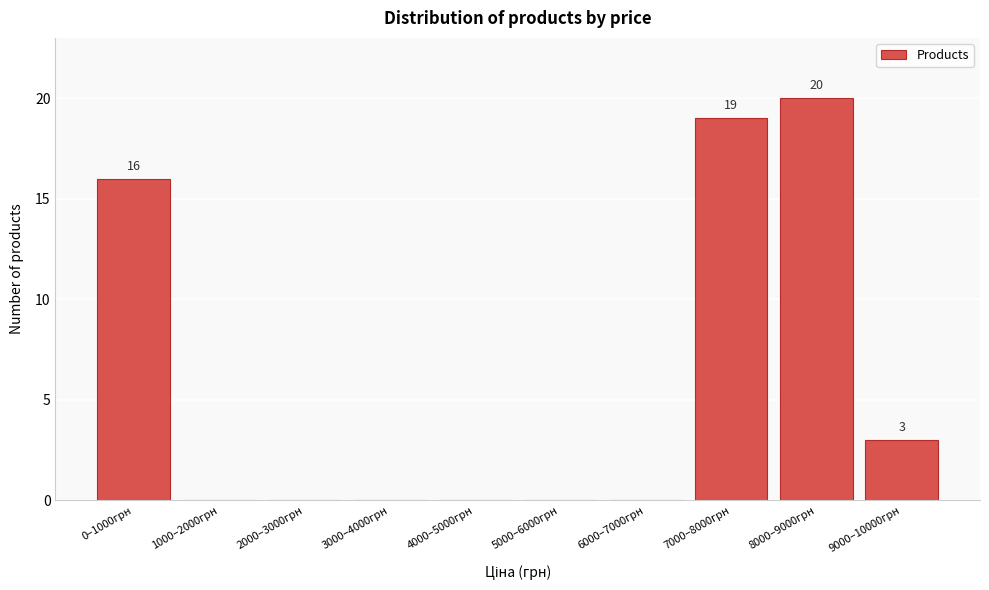

Reading left to right, extract all data points from this chart.

0–1000грн=16	1000–2000грн=0	2000–3000грн=0	3000–4000грн=0	4000–5000грн=0	5000–6000грн=0	6000–7000грн=0	7000–8000грн=19	8000–9000грн=20	9000–10000грн=3